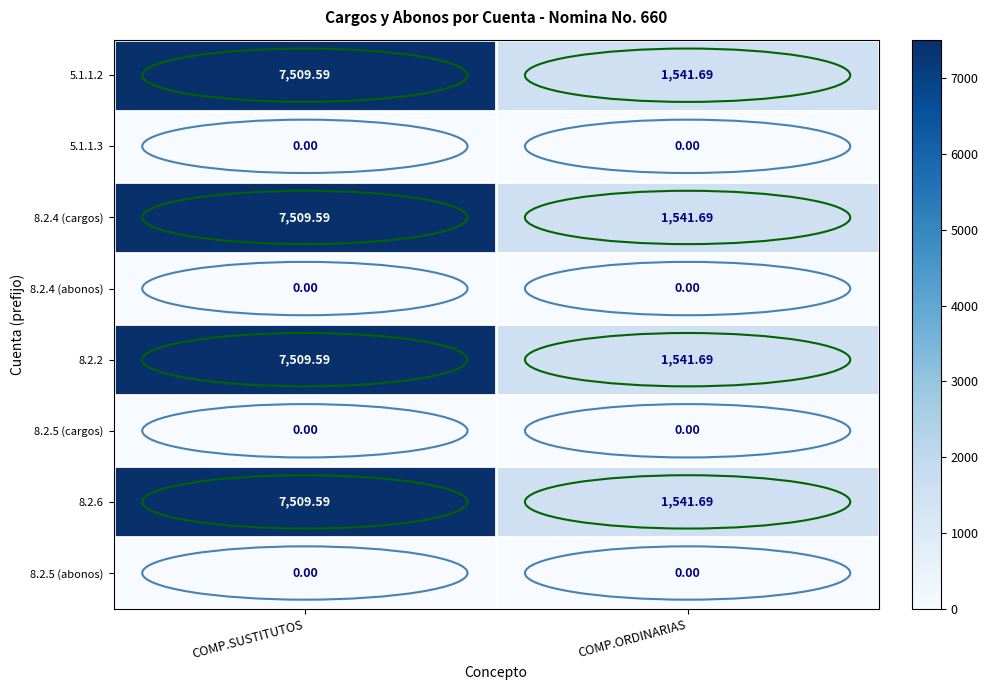

At how many categories does at least one series exceed 488?

2